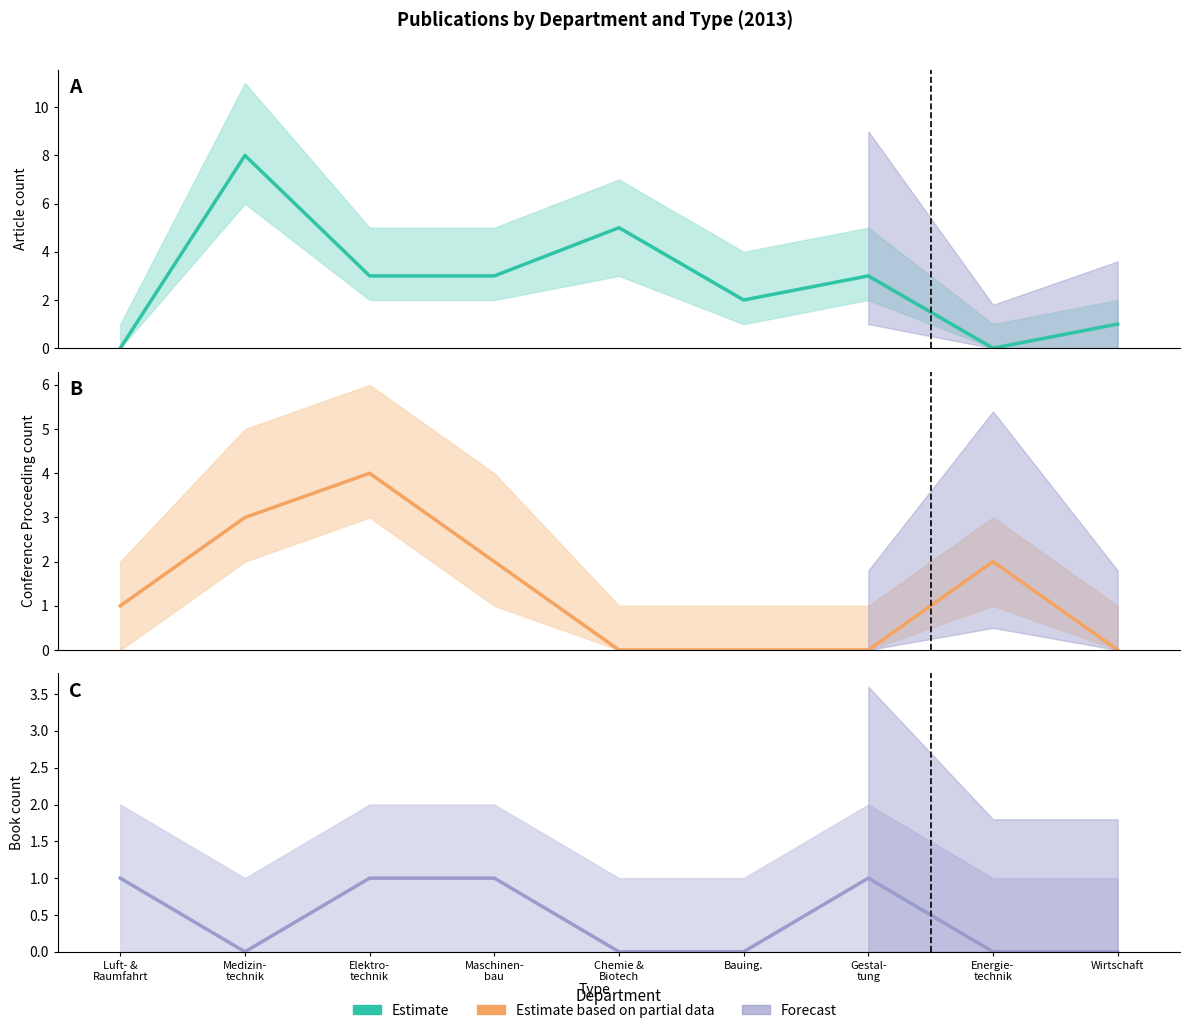

What is the difference between the Book values at Energie-
technik and Elektro-
technik?

1